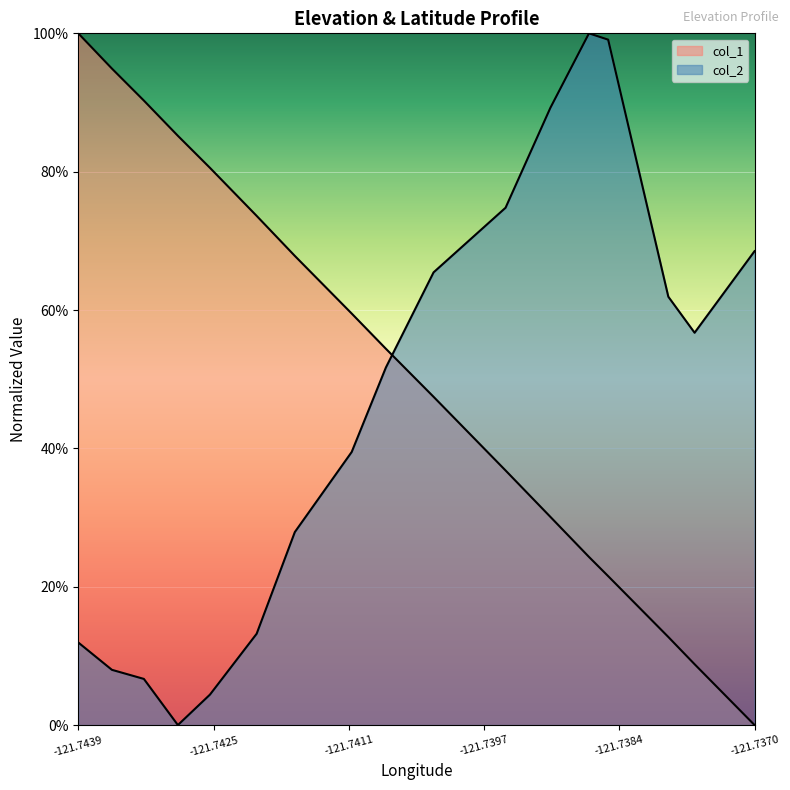

At which category is the sum across all series the highest?

-121.7384